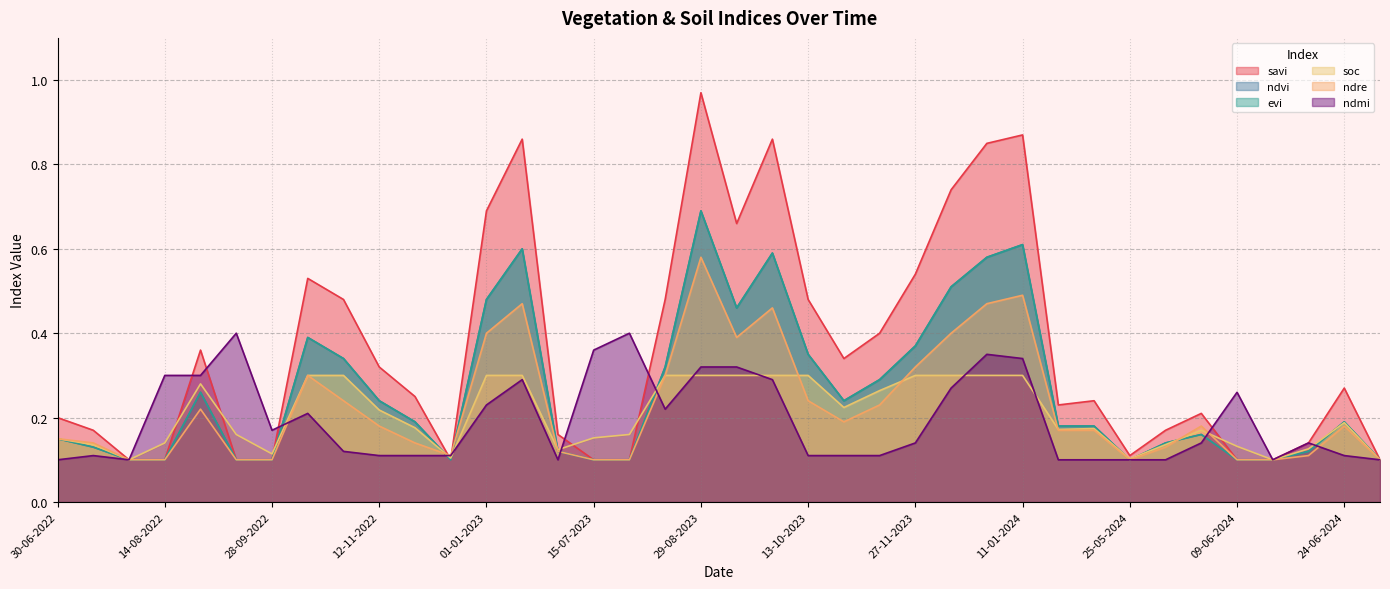

True or false: savi has more than 0 points higher than both neighbors.

True